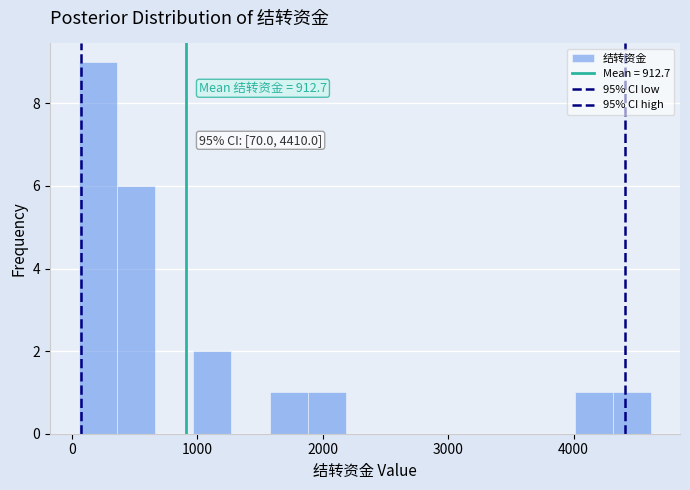

Read against the x-axis, roughly where is the centre of the tallest bar?

200